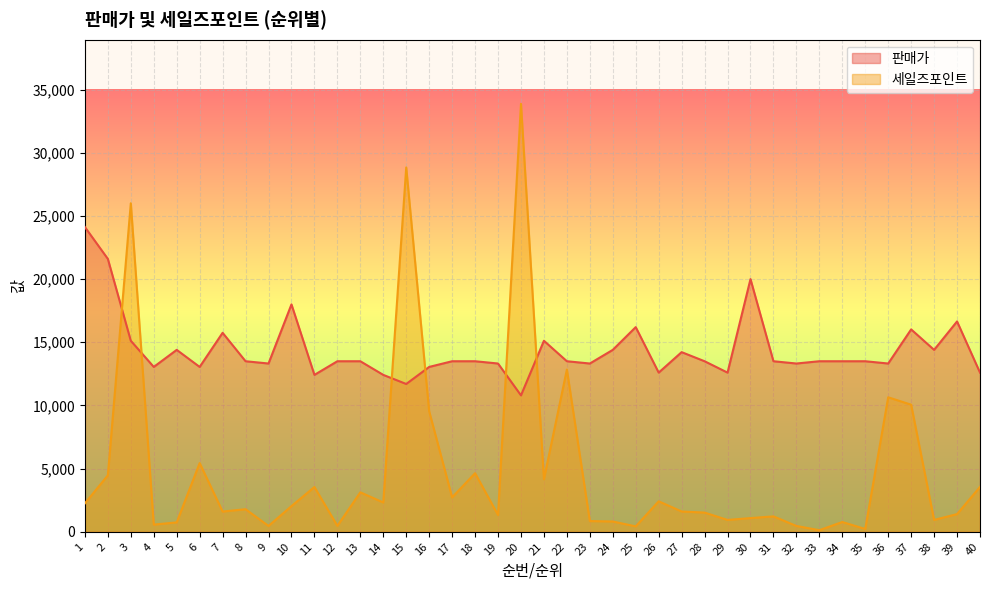

What is the average value of the 판매가 series?

14385